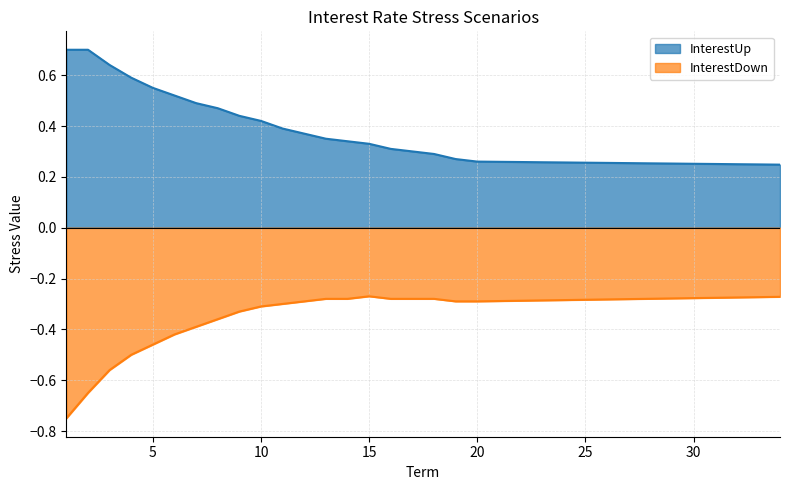

What is the lowest value of the InterestUp series?

0.2